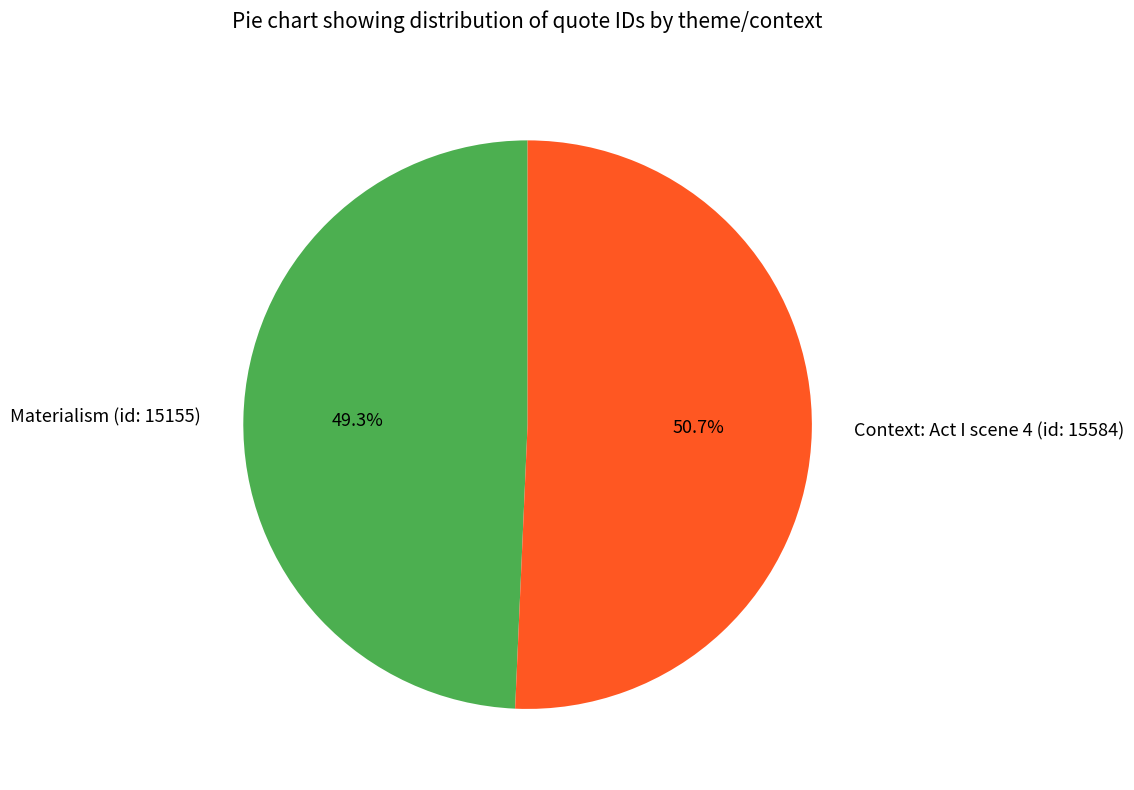

What is the majority slice?

Context: Act I scene 4 (id: 15584)